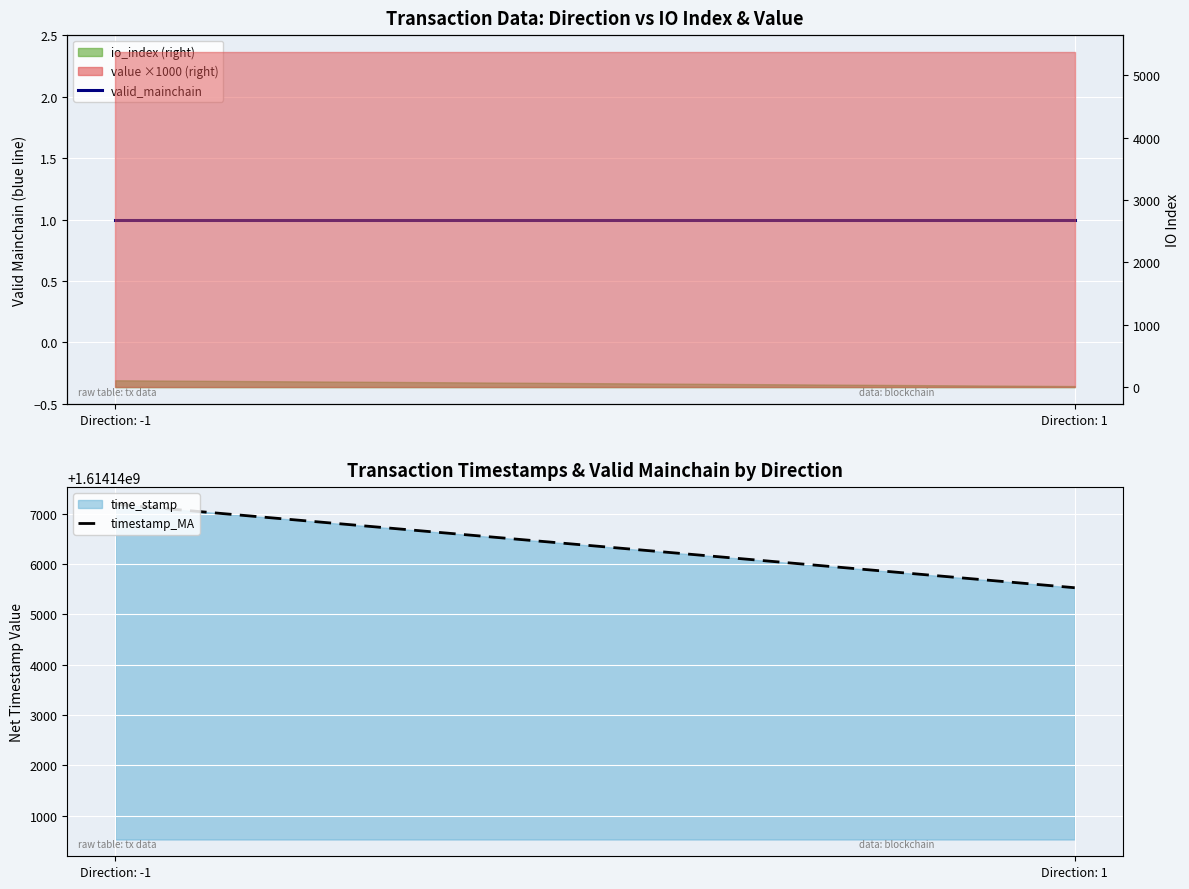

Which category has the lowest value in the valid_mainchain series?

Direction: -1